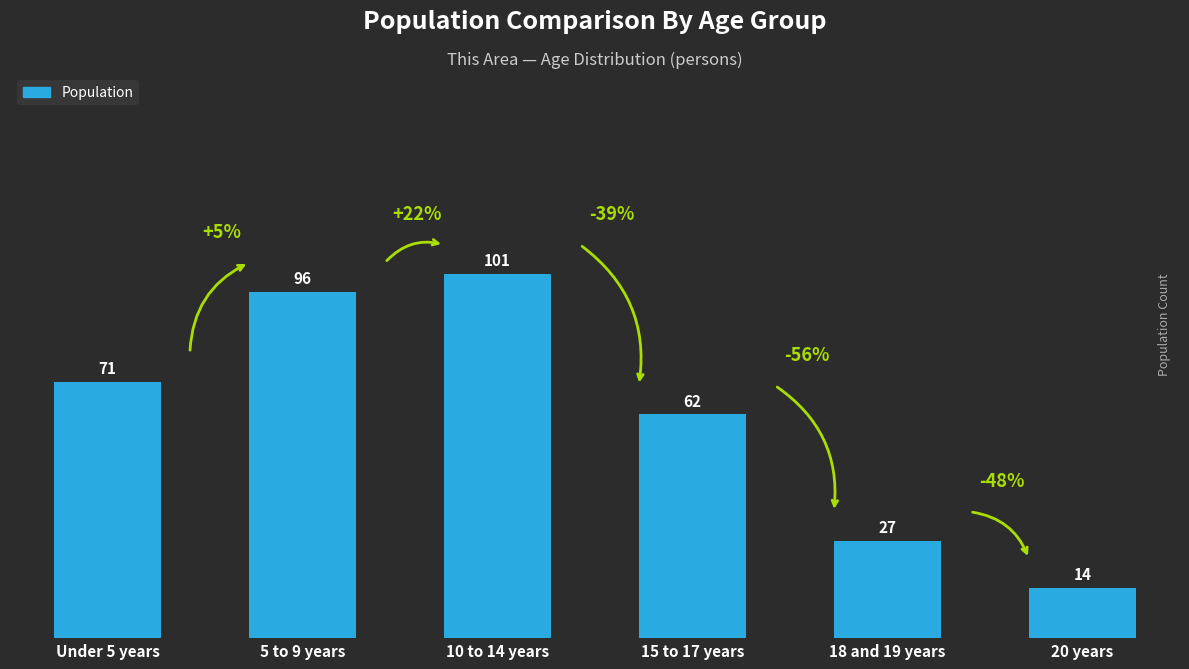

The chart shows a value of 169 at 5 to 9 years. True or false?

False